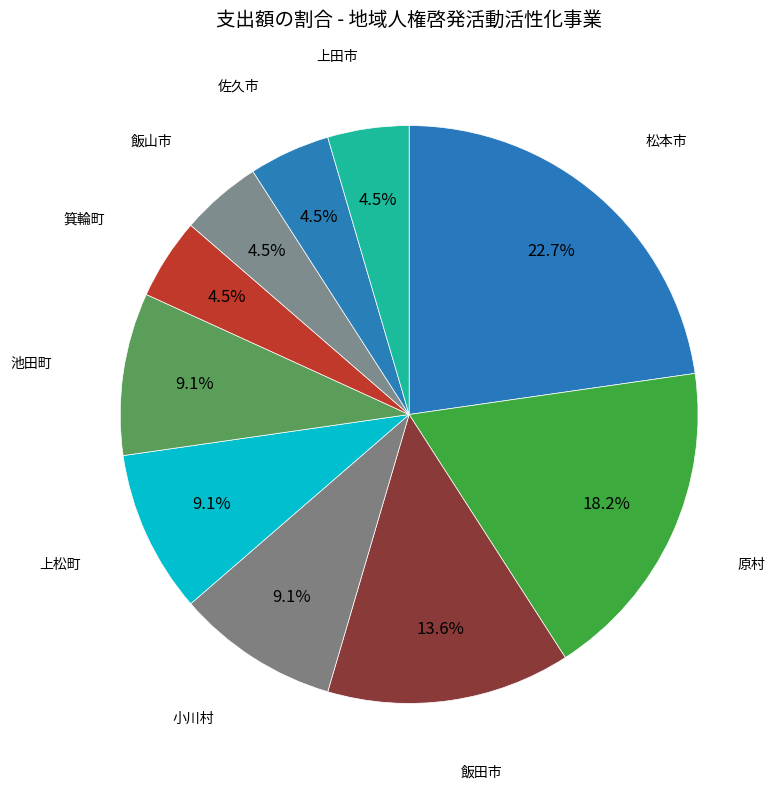

Does 原村 represent more than half of the total?

No